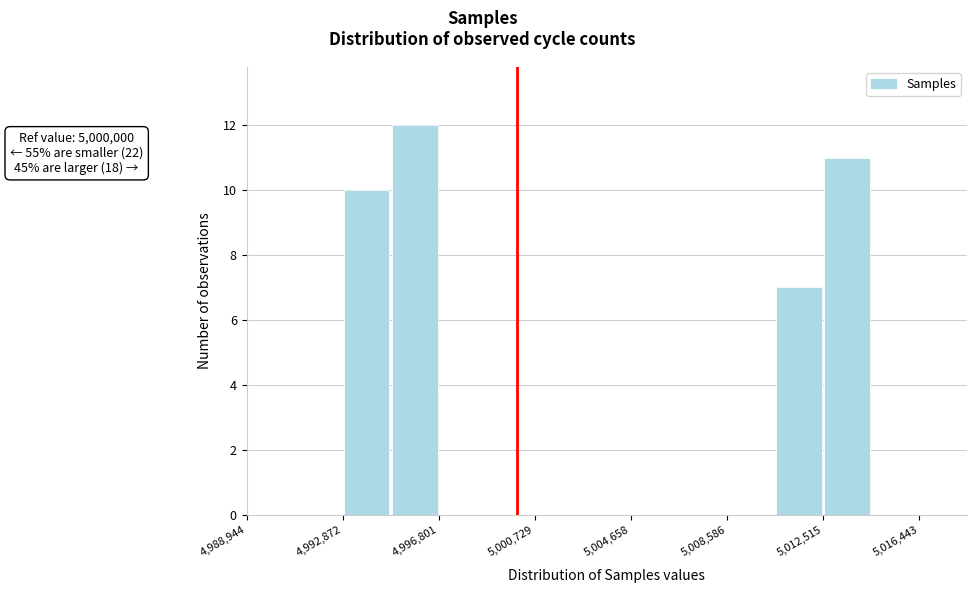

Read against the x-axis, roughly where is the centre of the tallest bar?

4996000